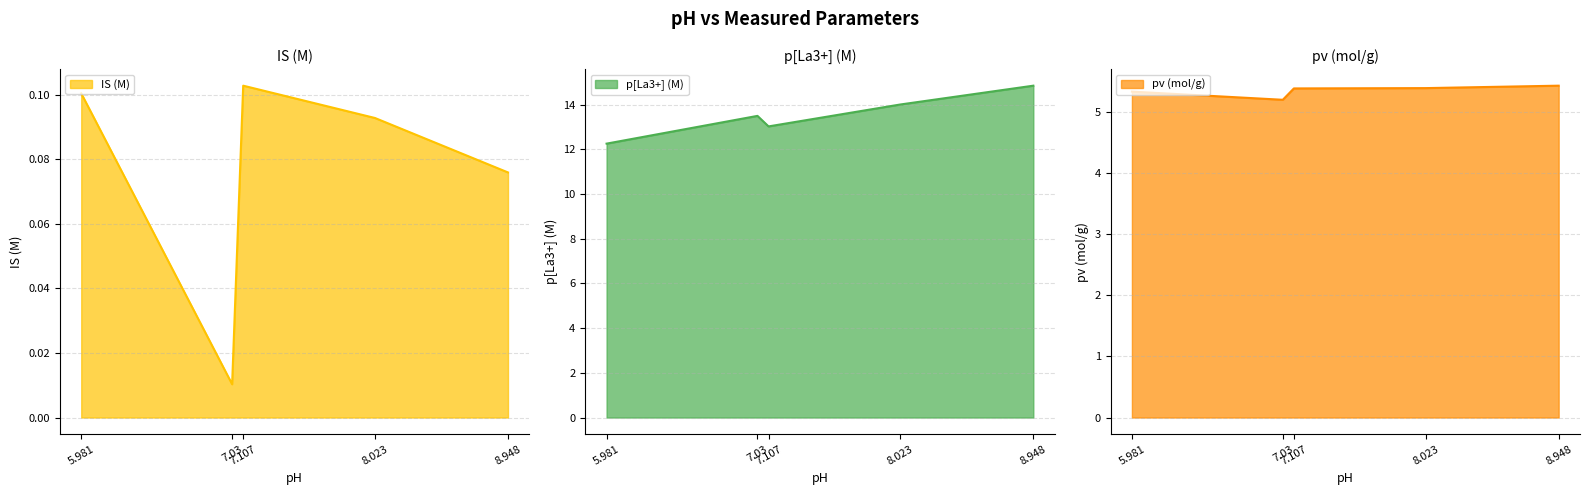

Which series has the widest spread of values?

p[La3+] (M)